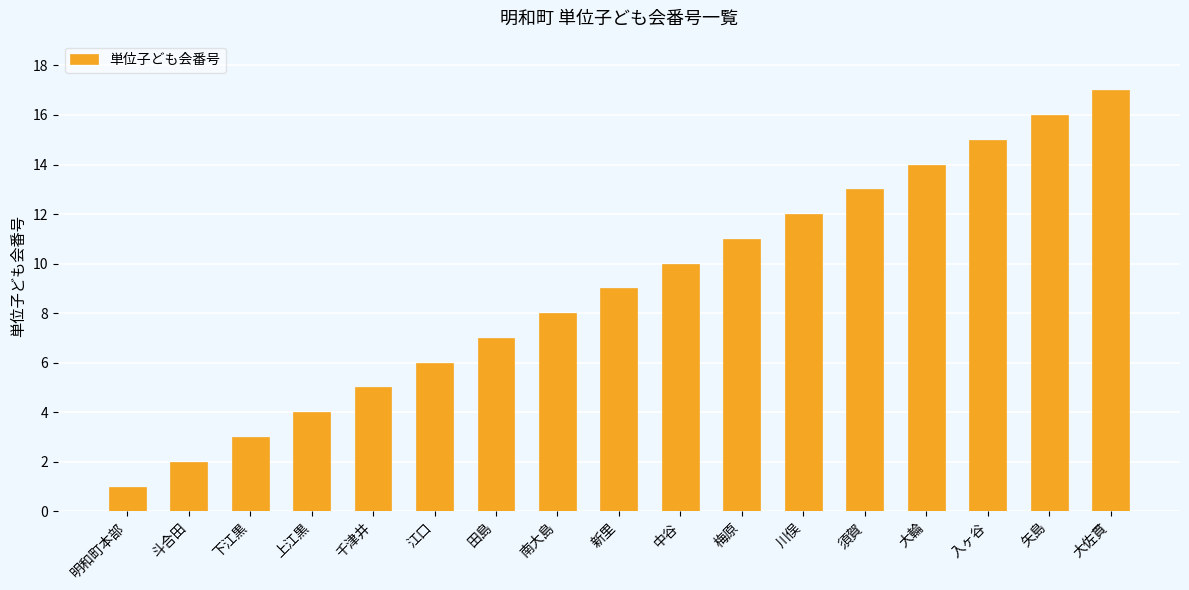

True or false: the data shows 6 at 江口.

True